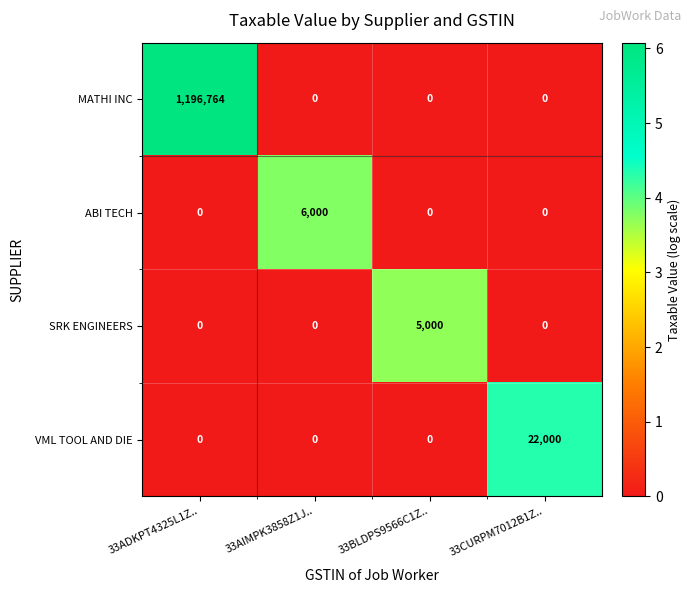

Which series has the widest spread of values?

MATHI INC